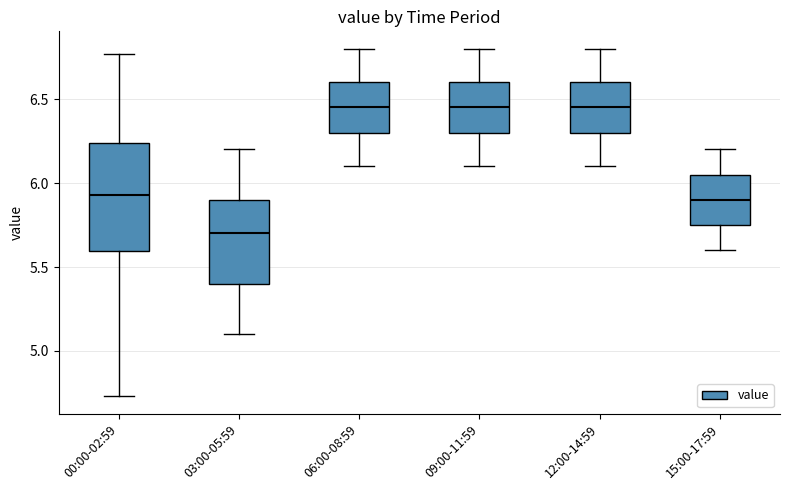

Reading left to right, transcribe this box plot: for each box, give where its median line is, the range the box spans, and where its two whiskers end, as read against the y-axis. The values are not printed on the chart, so give them approximately, as read against the axis.

00:00-02:59: median 5.95, box 5.60 to 6.25, whiskers 4.75 to 6.75
03:00-05:59: median 5.70, box 5.40 to 5.90, whiskers 5.10 to 6.20
06:00-08:59: median 6.45, box 6.30 to 6.60, whiskers 6.10 to 6.80
09:00-11:59: median 6.45, box 6.30 to 6.60, whiskers 6.10 to 6.80
12:00-14:59: median 6.45, box 6.30 to 6.60, whiskers 6.10 to 6.80
15:00-17:59: median 5.90, box 5.75 to 6.05, whiskers 5.60 to 6.20